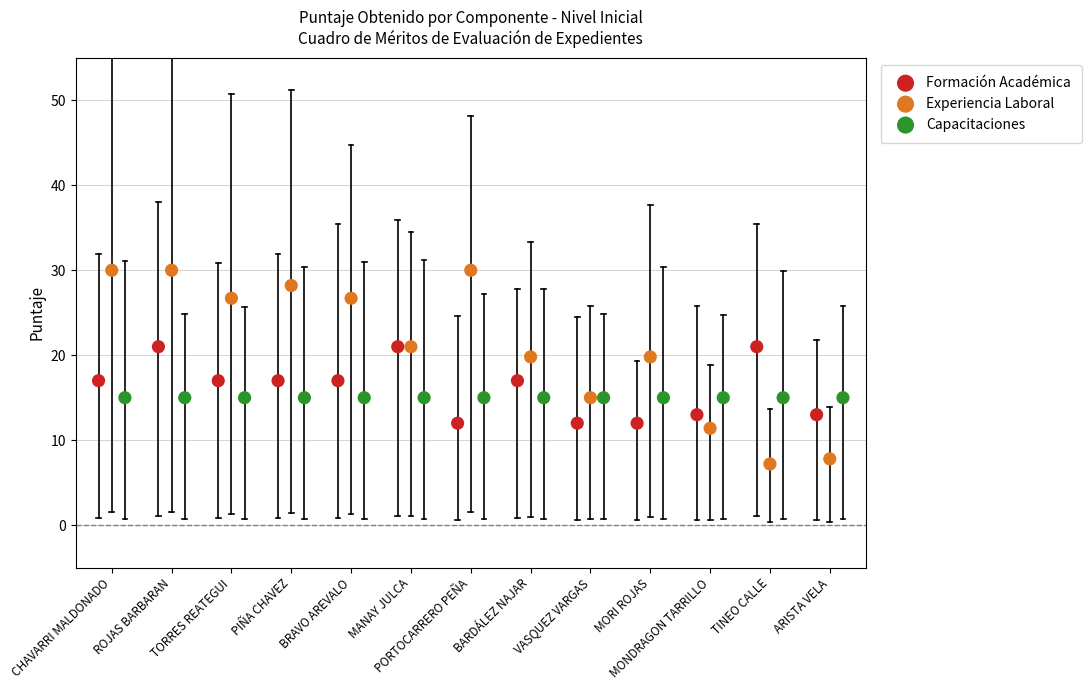

Which series reaches the maximum Y coordinate?

Experiencia Laboral